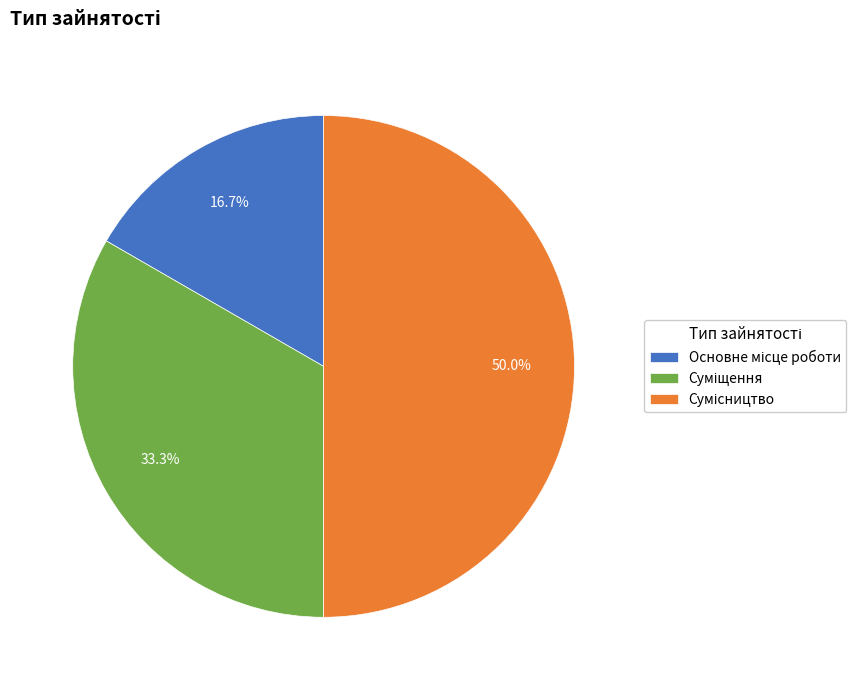

How many slices are in this pie chart?

3